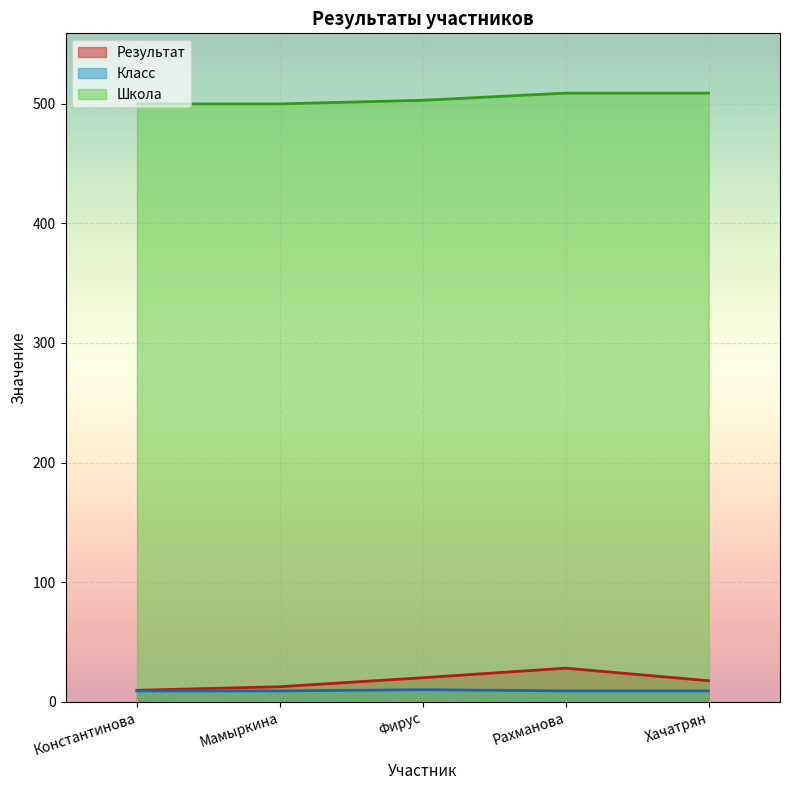

What are all the series names shown in the legend?

Результат, Класс, Школа